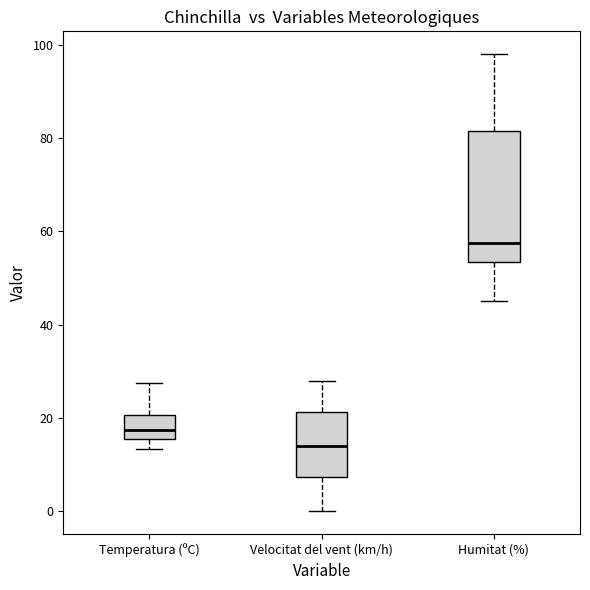

Which box has the lowest median line?

Velocitat del vent (km/h)